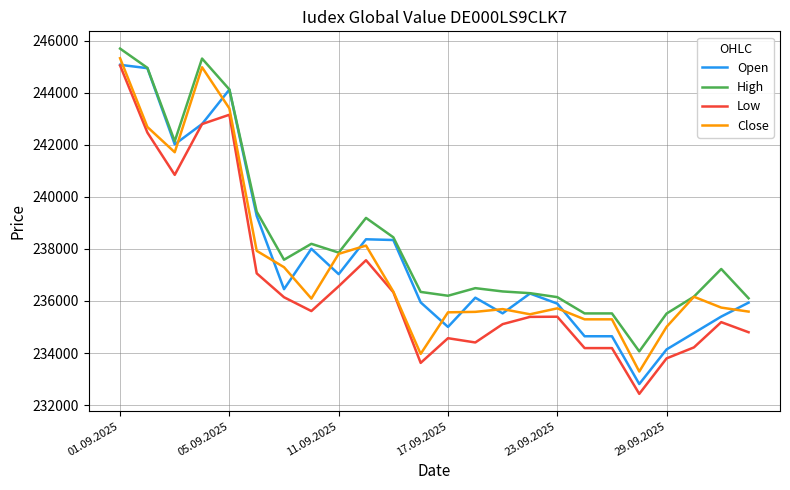

What are all the series names shown in the legend?

Open, High, Low, Close